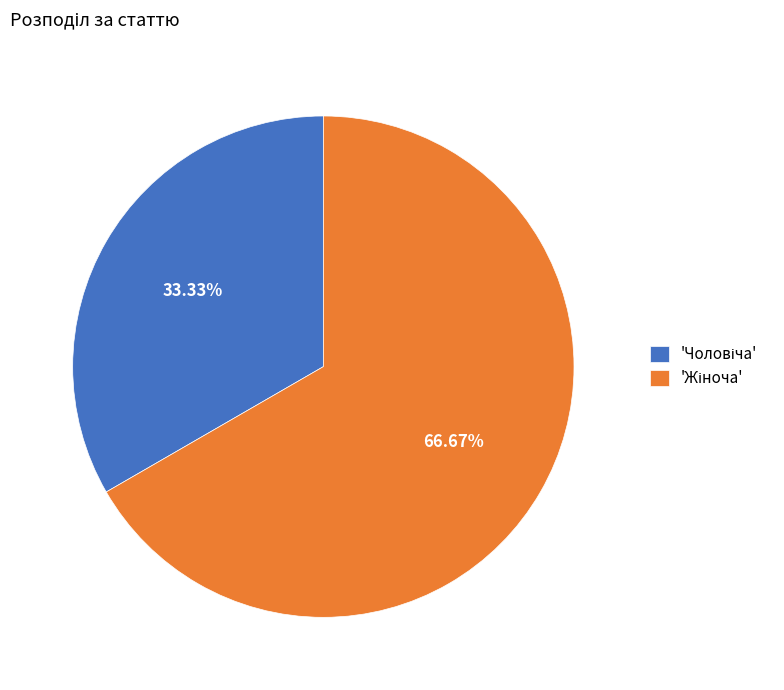

Does any single category account for the majority?

Yes